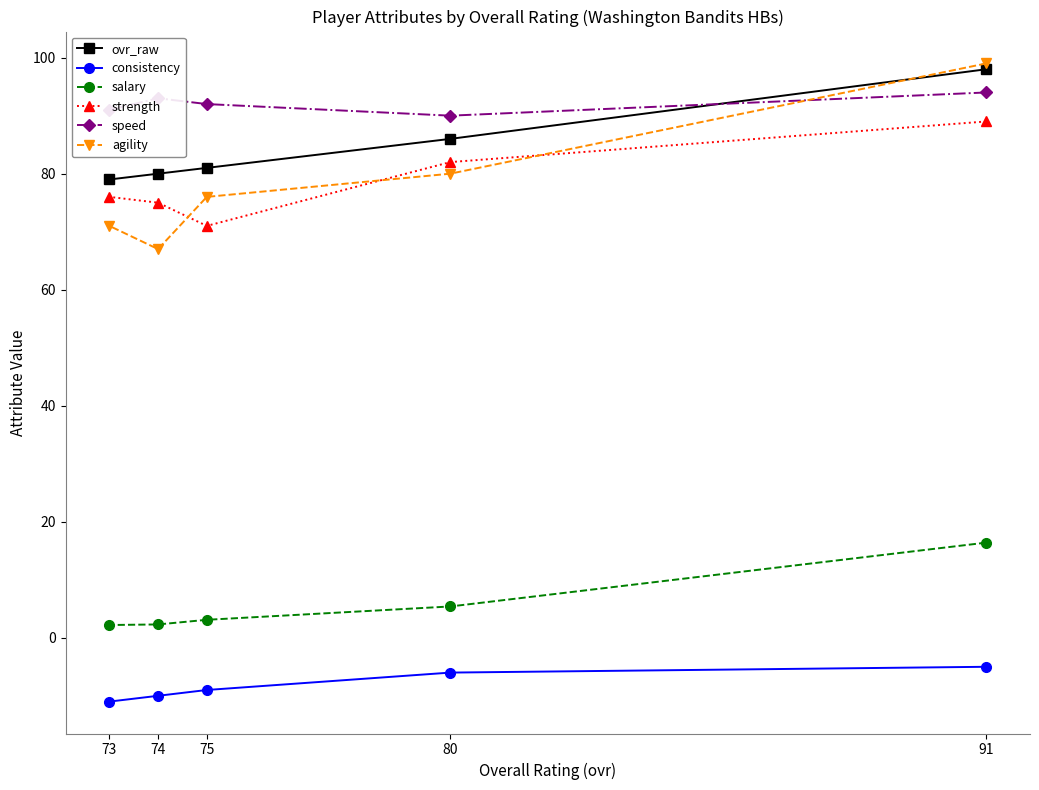

Which has a higher value, 74 or 73?

74